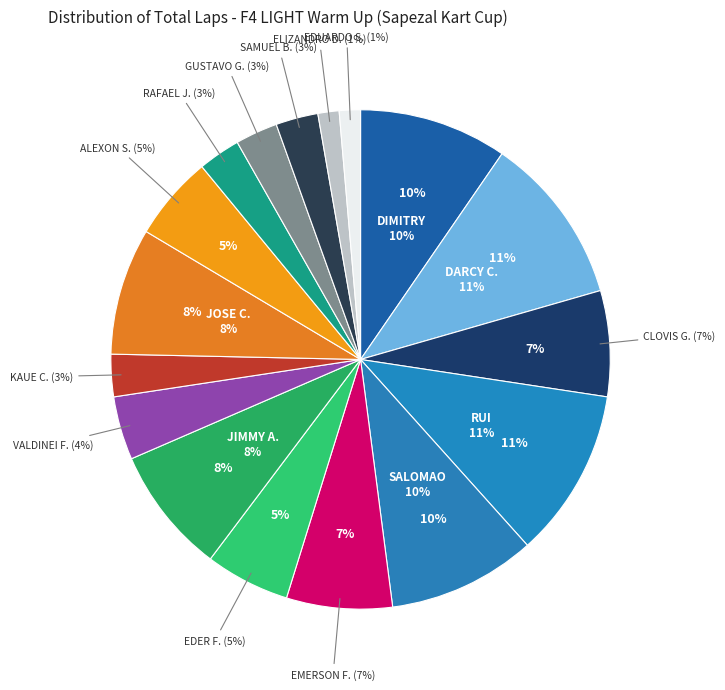

Which category has the biggest portion of the pie?

DARCY CESARIO PRETO NETO